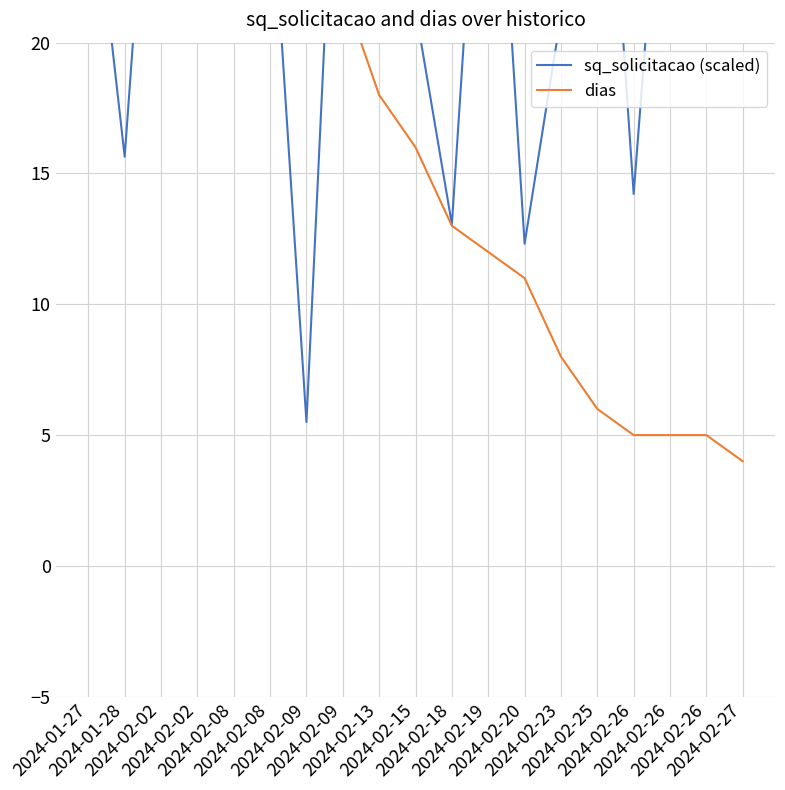

Which series has the widest spread of values?

dias